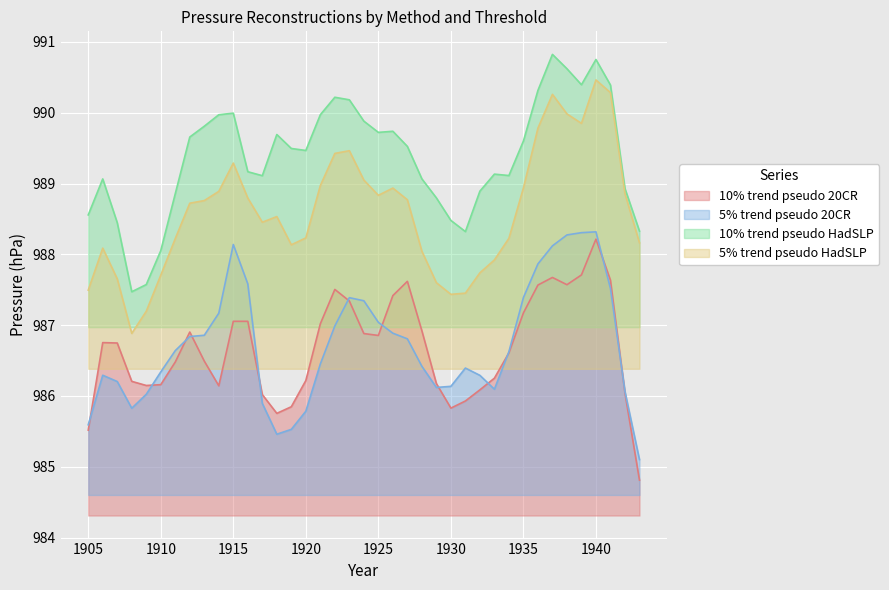

What is the lowest value of the 10% trend pseudo HadSLP series?

987.5